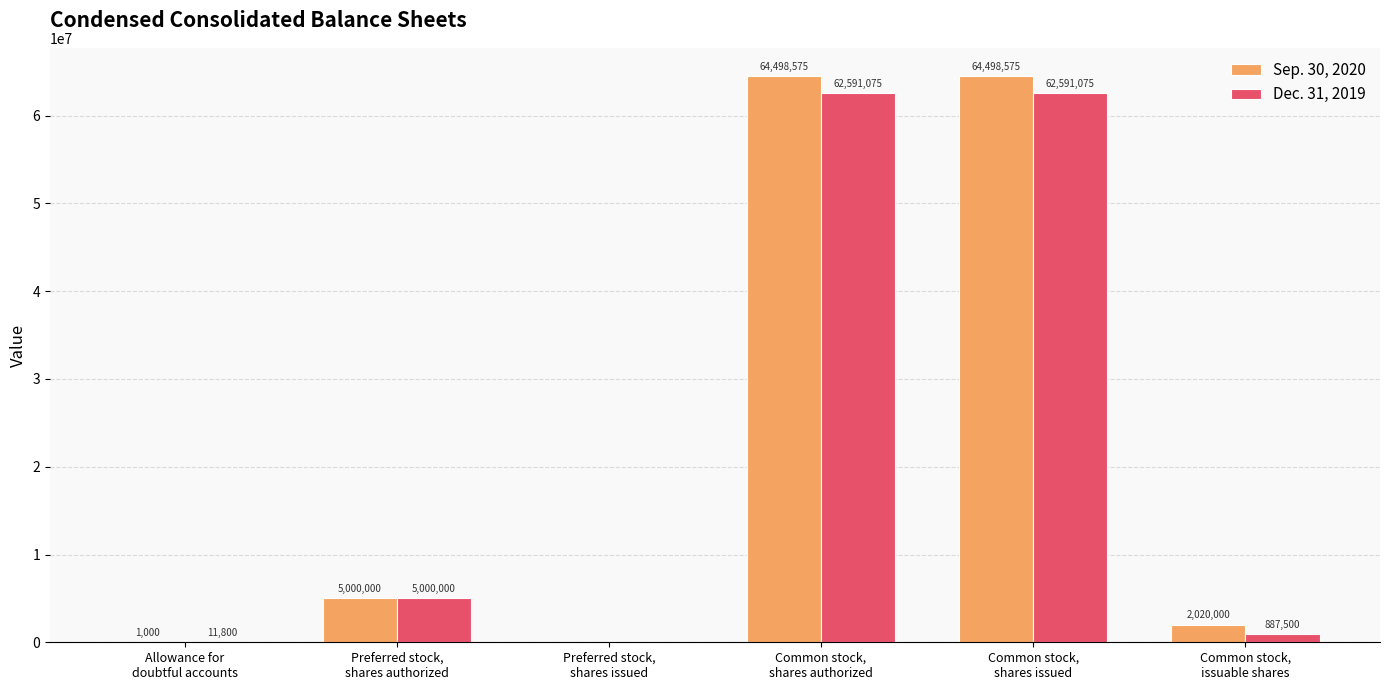

What is the sum of all Dec. 31, 2019 values?

131081450